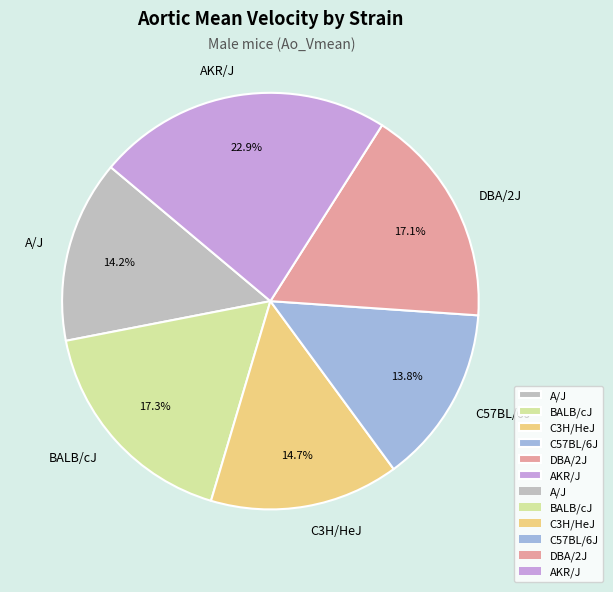

To the nearest percent, what is the average slice percentage?

17%